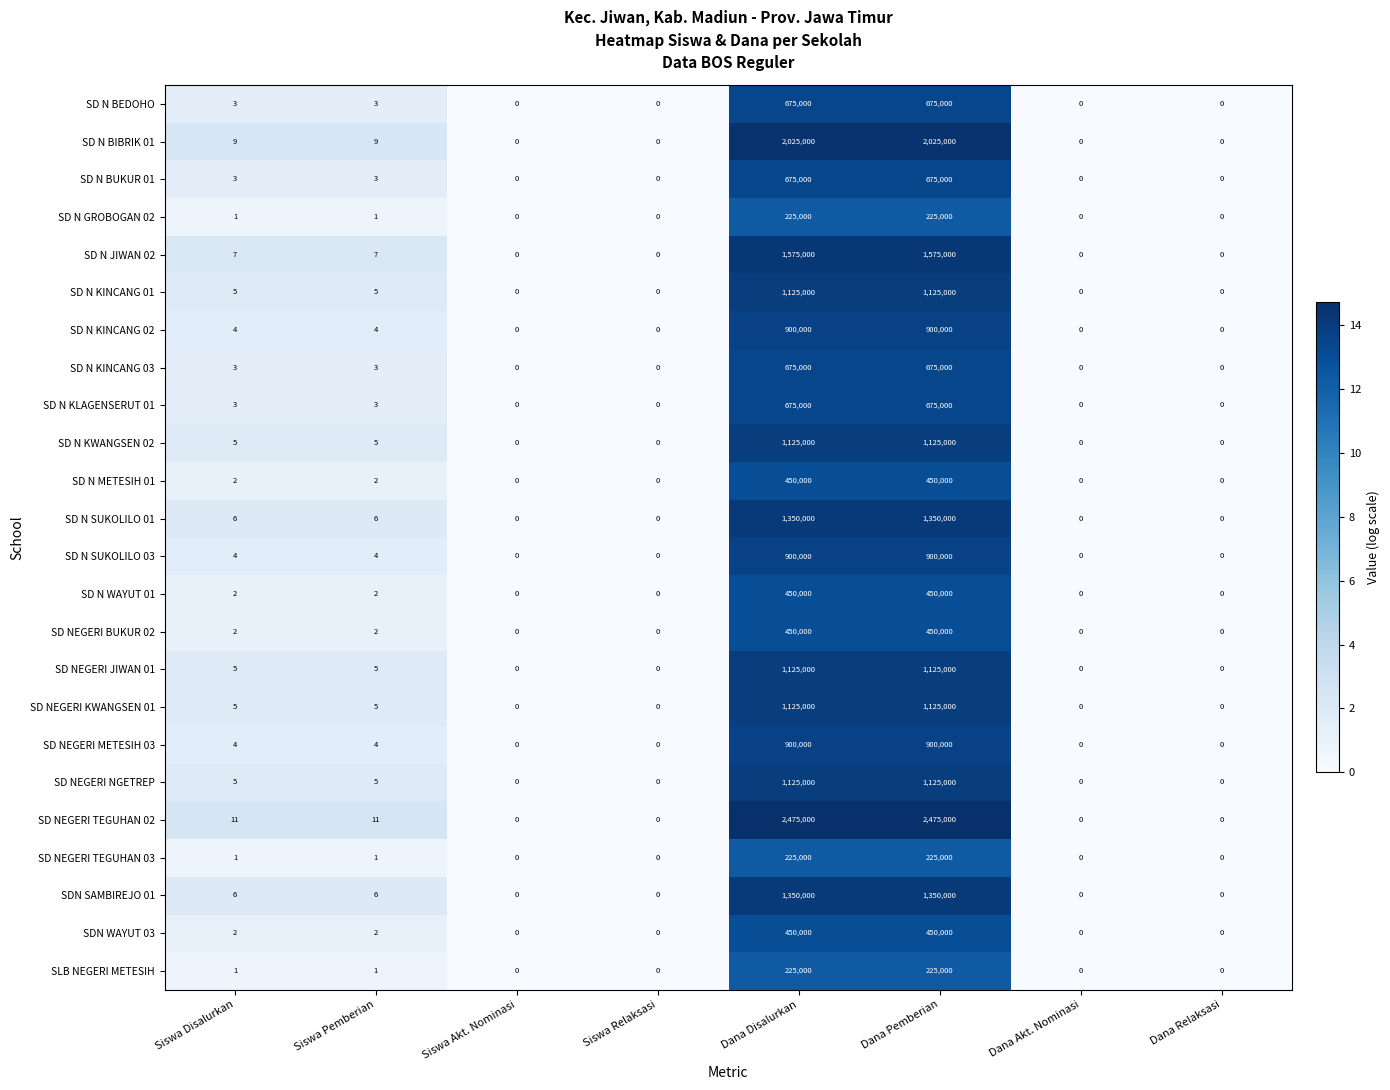

Which series has the largest total across all categories?

SD NEGERI TEGUHAN 02